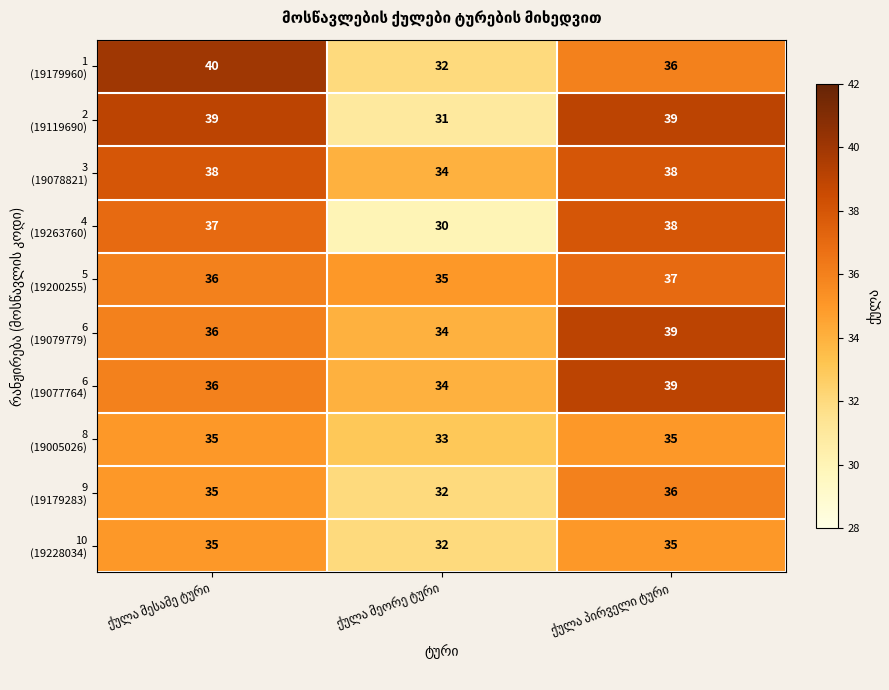

At how many categories does at least one series exceed 32?

3